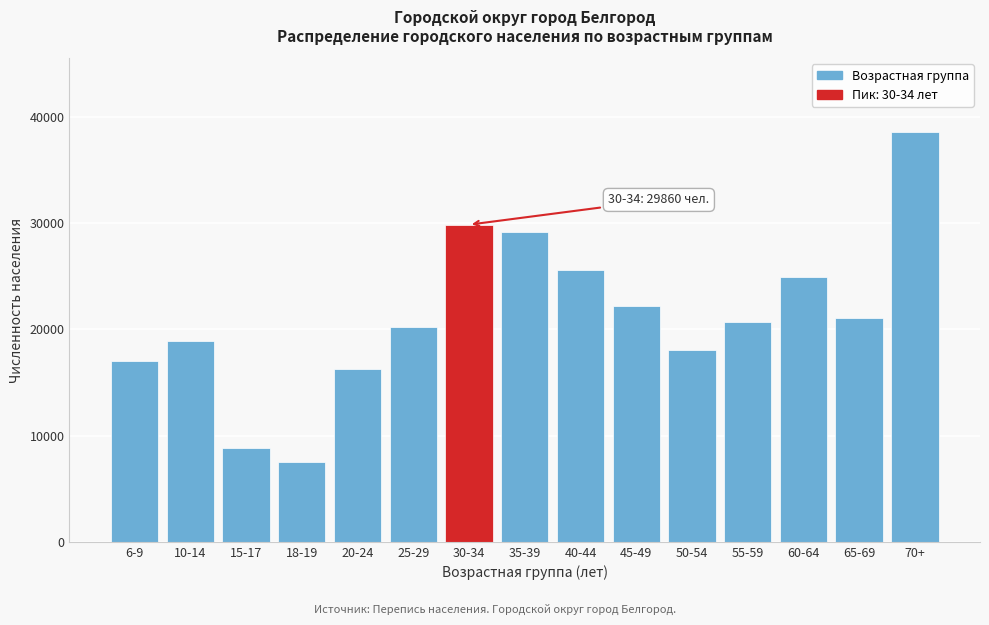

Reading left to right, list all the values displayed in this chart.

6-9=16993	10-14=18898	15-17=8817	18-19=7517	20-24=16223	25-29=20243	30-34=29860	35-39=29175	40-44=25552	45-49=22216	50-54=18066	55-59=20677	60-64=24979	65-69=21102	70+=38588